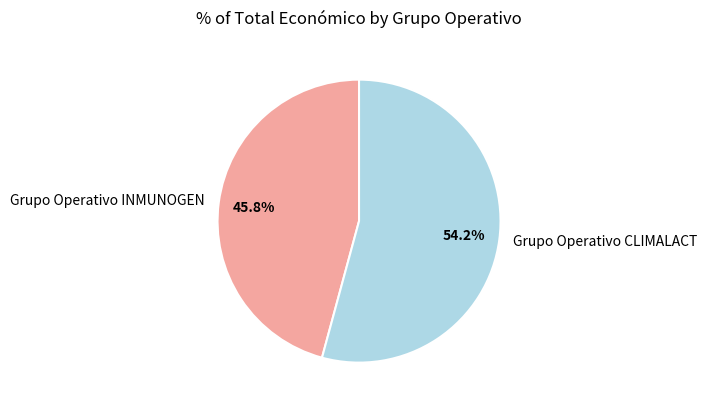

To the nearest percent, what is the difference between the Grupo Operativo CLIMALACT and Grupo Operativo INMUNOGEN slice percentages?

8%